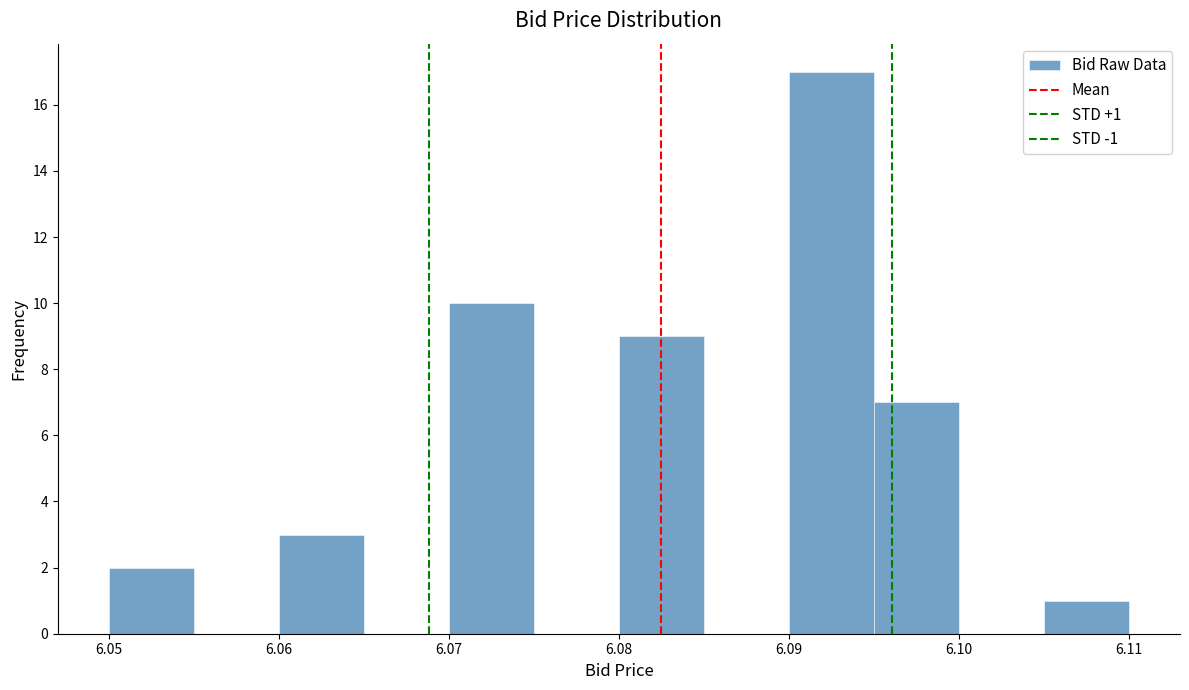

Over which range of the x-axis is the bar tallest?

6.090 to 6.095